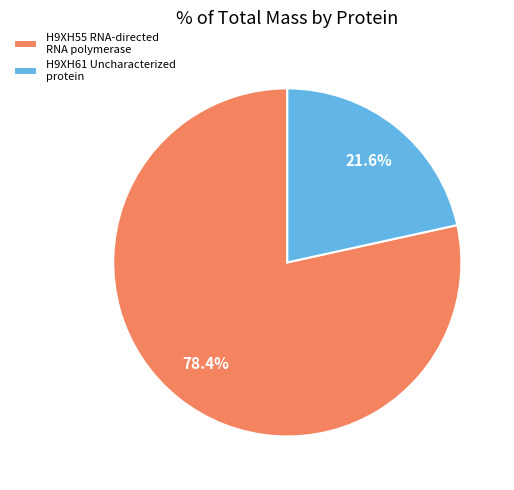

Do H9XH61 Uncharacterized protein and H9XH55 RNA-directed RNA polymerase together represent more than half of the pie?

Yes